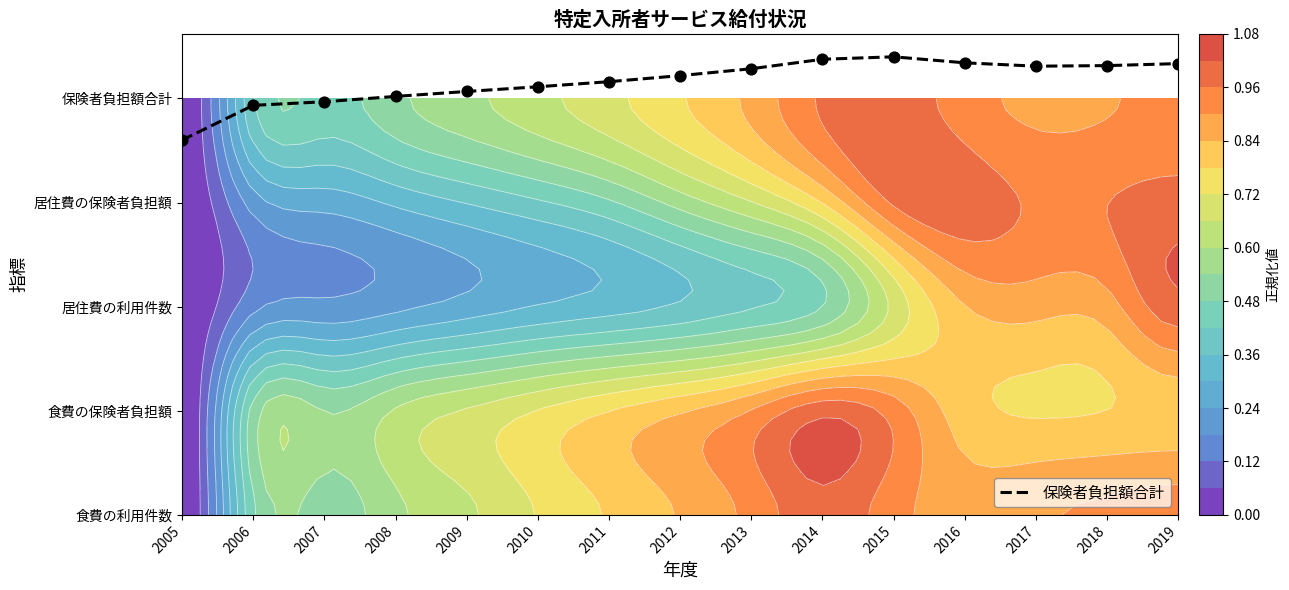

List the labels in order of value, smallest first.

2005, 2006, 2007, 2008, 2009, 2010, 2011, 2012, 2013, 2017, 2018, 2019, 2016, 2014, 2015